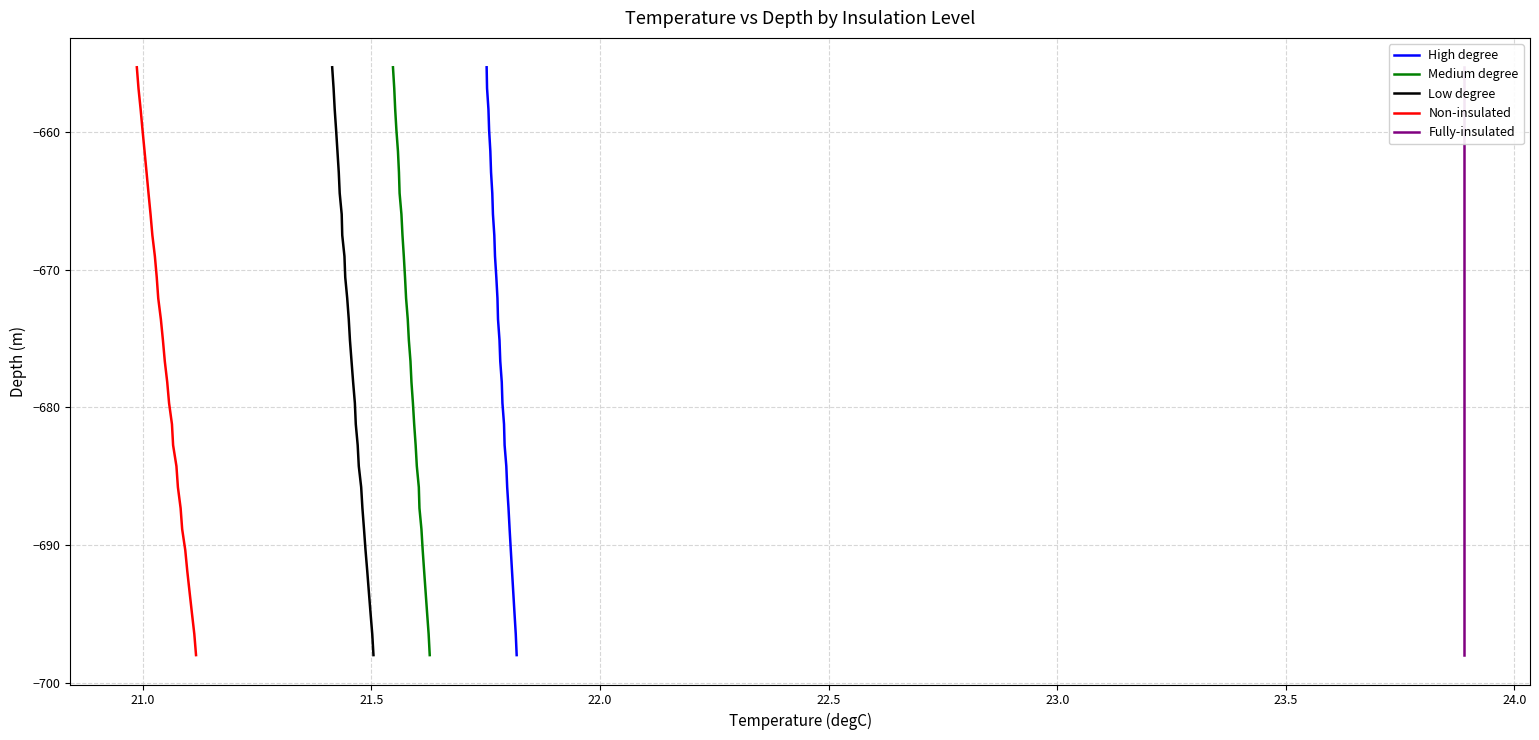

True or false: Non-insulated and High degree cross at least once.

False